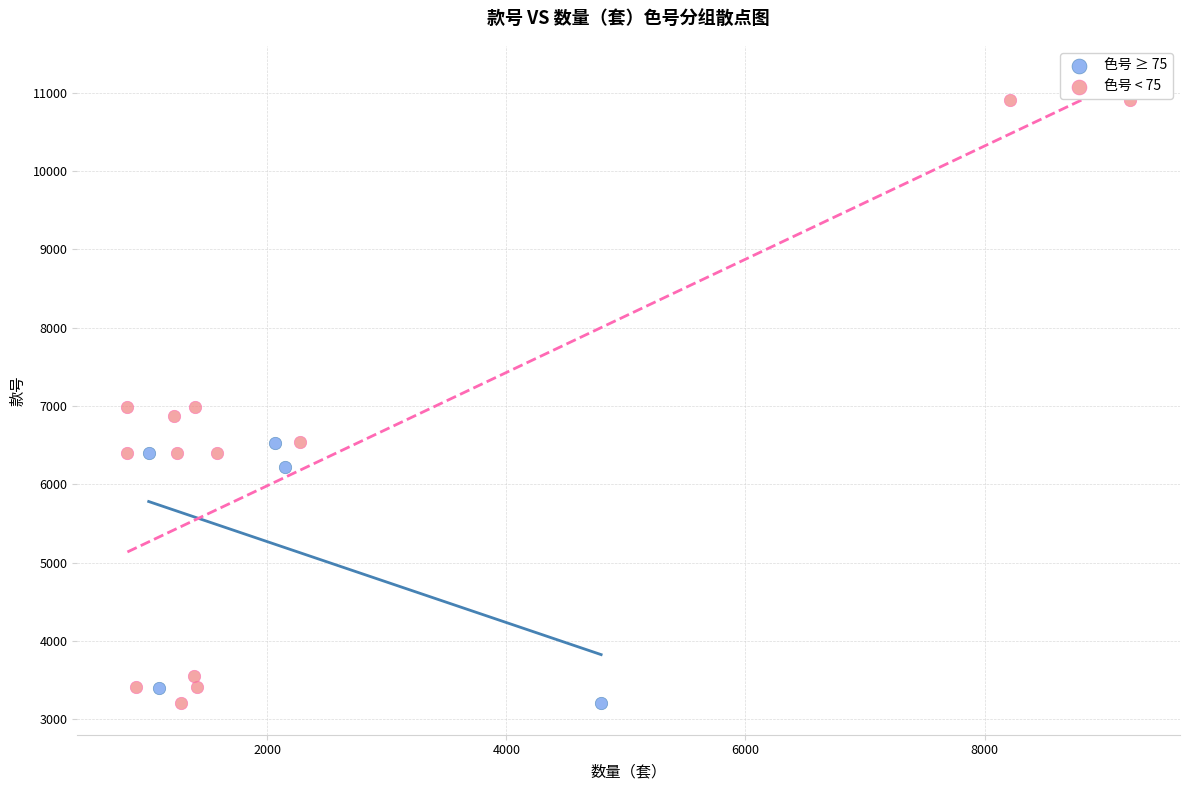

Which series has the largest Y range (max minus min)?

色号 < 75